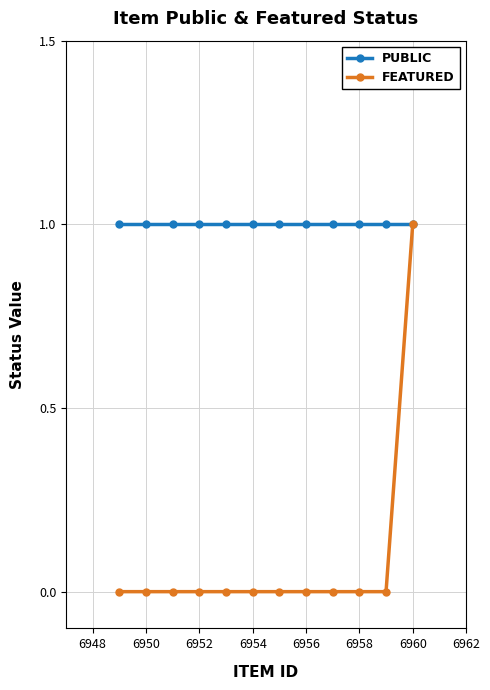

At which category is the sum across all series the highest?

6960